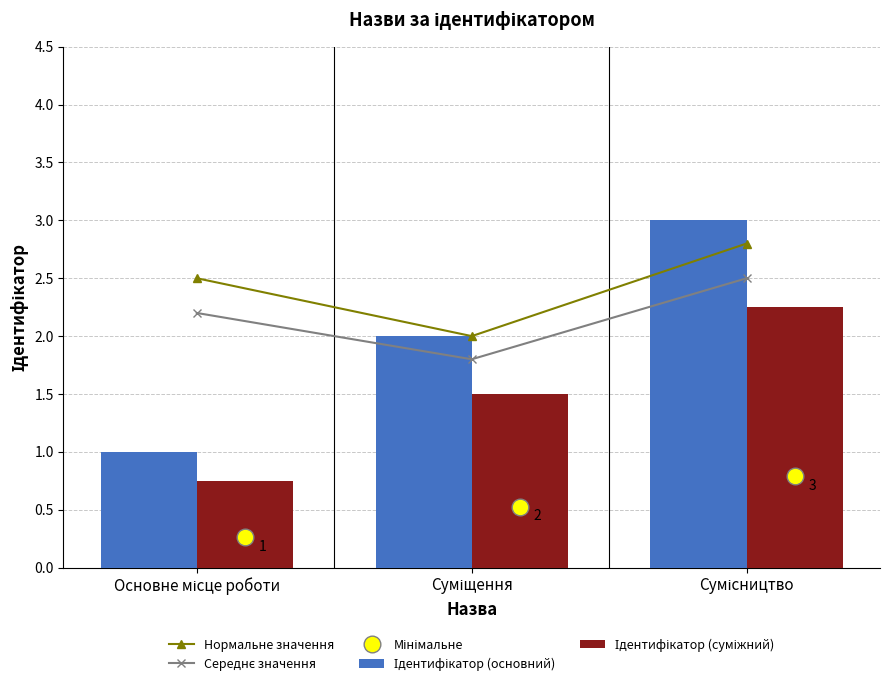

Reading left to right, transcribe all the data shown in this chart.

Нормальне значення: Основне місце роботи=2.5	Суміщення=2.0	Сумісництво=2.8
Середнє значення: Основне місце роботи=2.2	Суміщення=1.8	Сумісництво=2.5
Ідентифікатор (основний): Основне місце роботи=1.0	Суміщення=2.0	Сумісництво=3.0
Ідентифікатор (суміжний): Основне місце роботи=0.8	Суміщення=1.5	Сумісництво=2.2